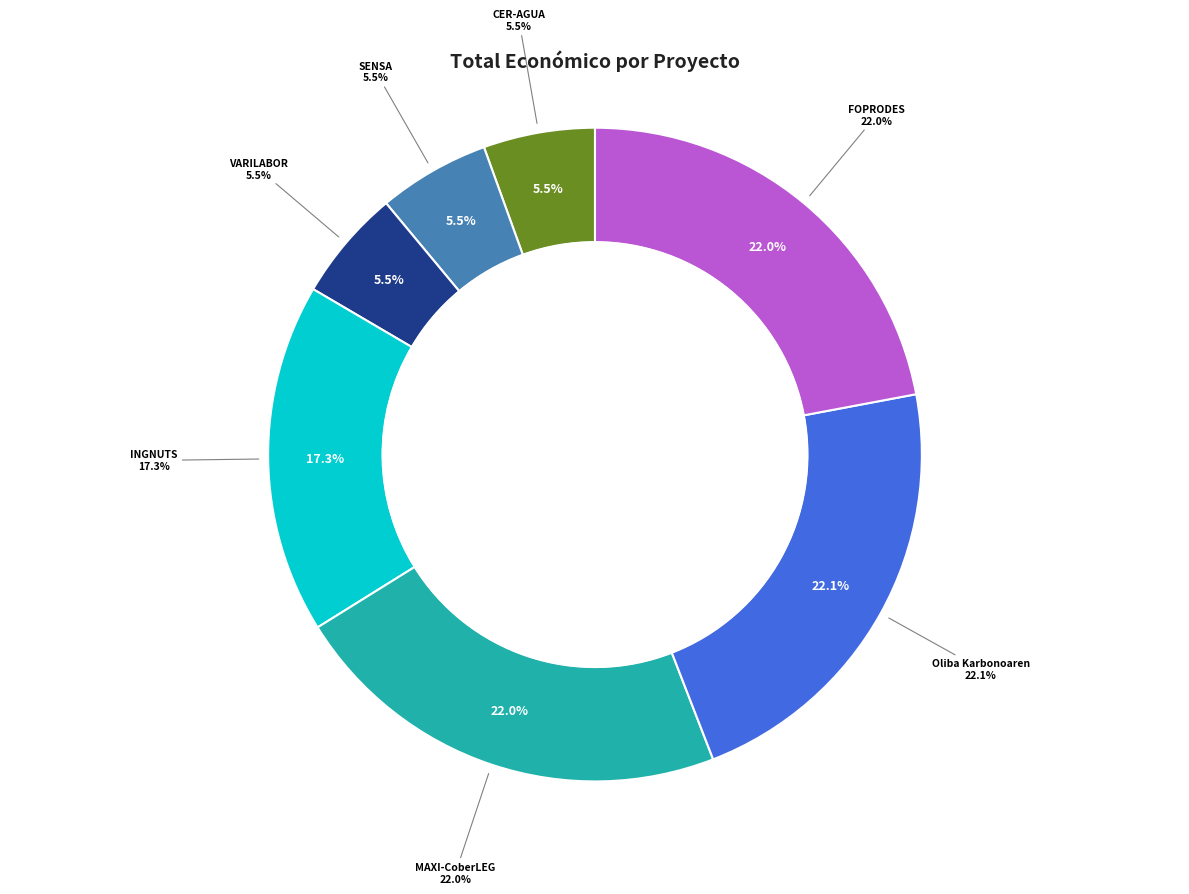

To the nearest percent, what is the combined percentage of Oliba Karbonoaren and VARILABOR?

28%